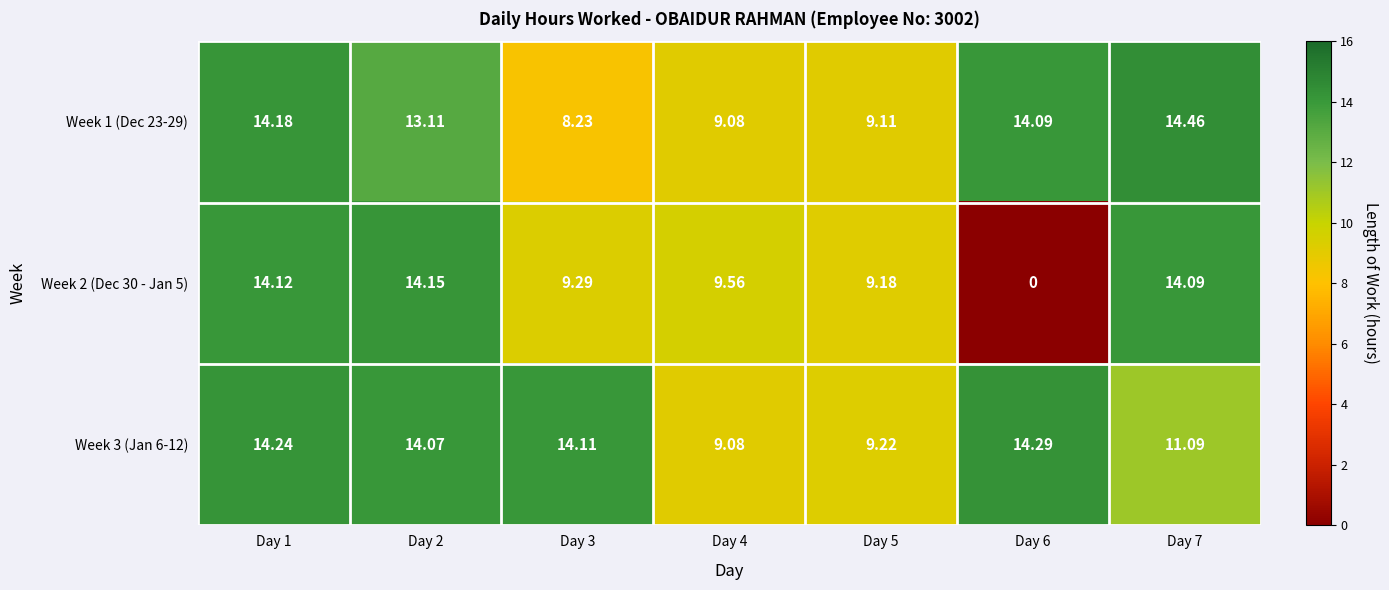

How many distinct data groups are displayed?

3